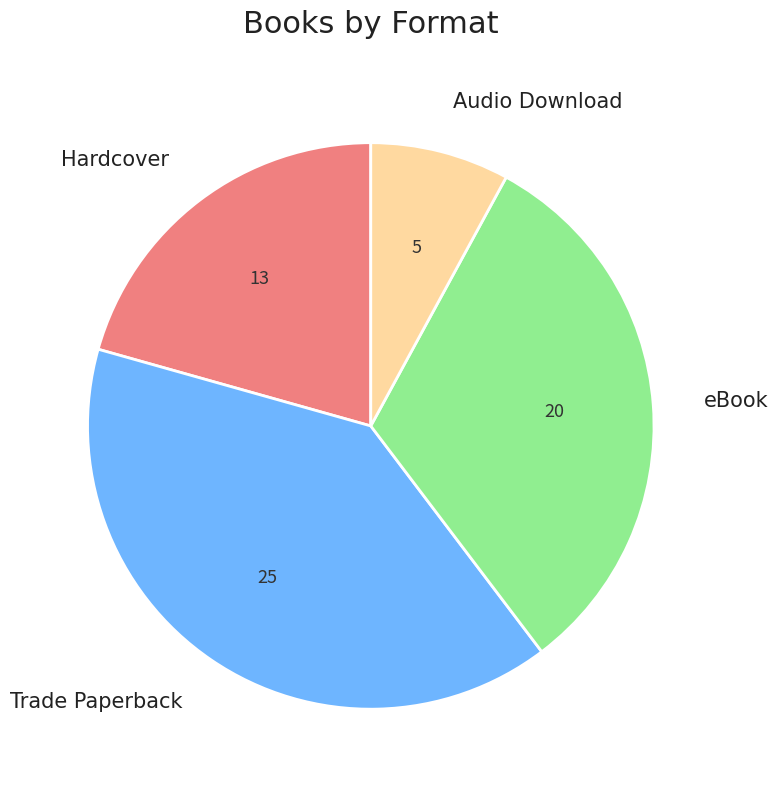

What is the largest slice in the pie chart?

Trade Paperback